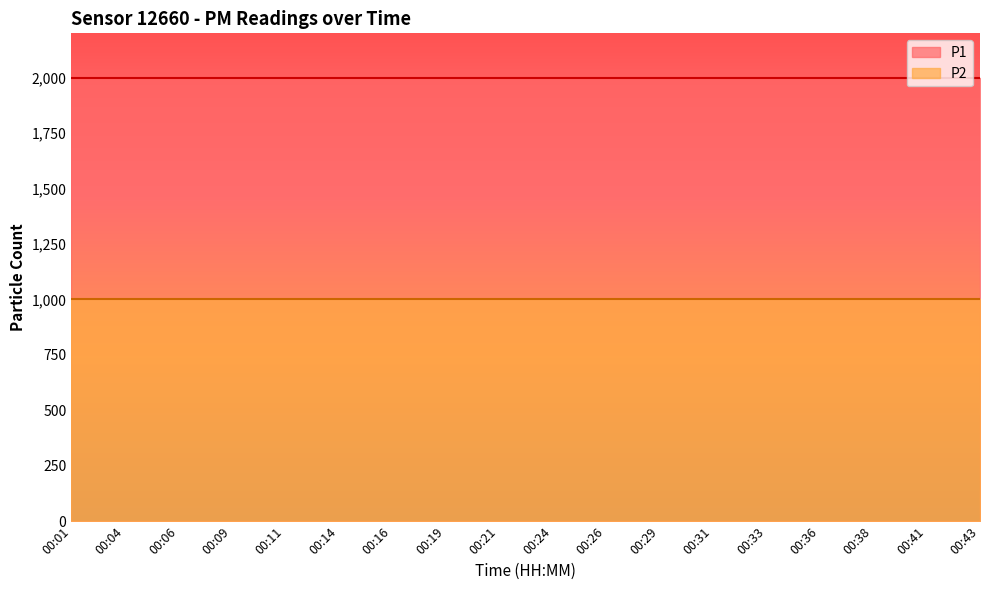

What is the sum of the P2 values at 00:24 and 00:16?

1999.8